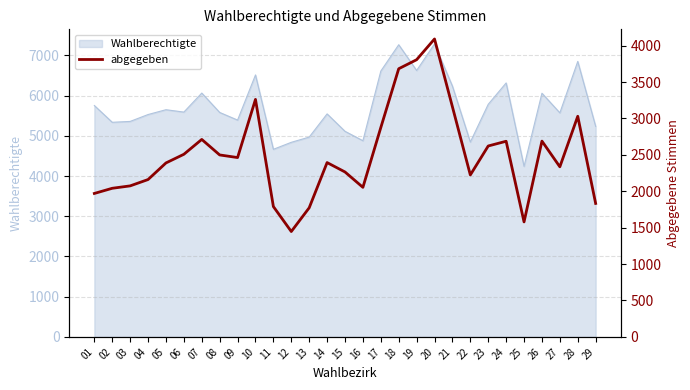

Reading right to left, what are all the values shown in this chart?

1833	3030	2336	2689	1579	2687	2622	2224	3160	4092	3807	3683	2875	2054	2265	2394	1773	1447	1790	3262	2463	2499	2712	2508	2389	2161	2074	2041	1970